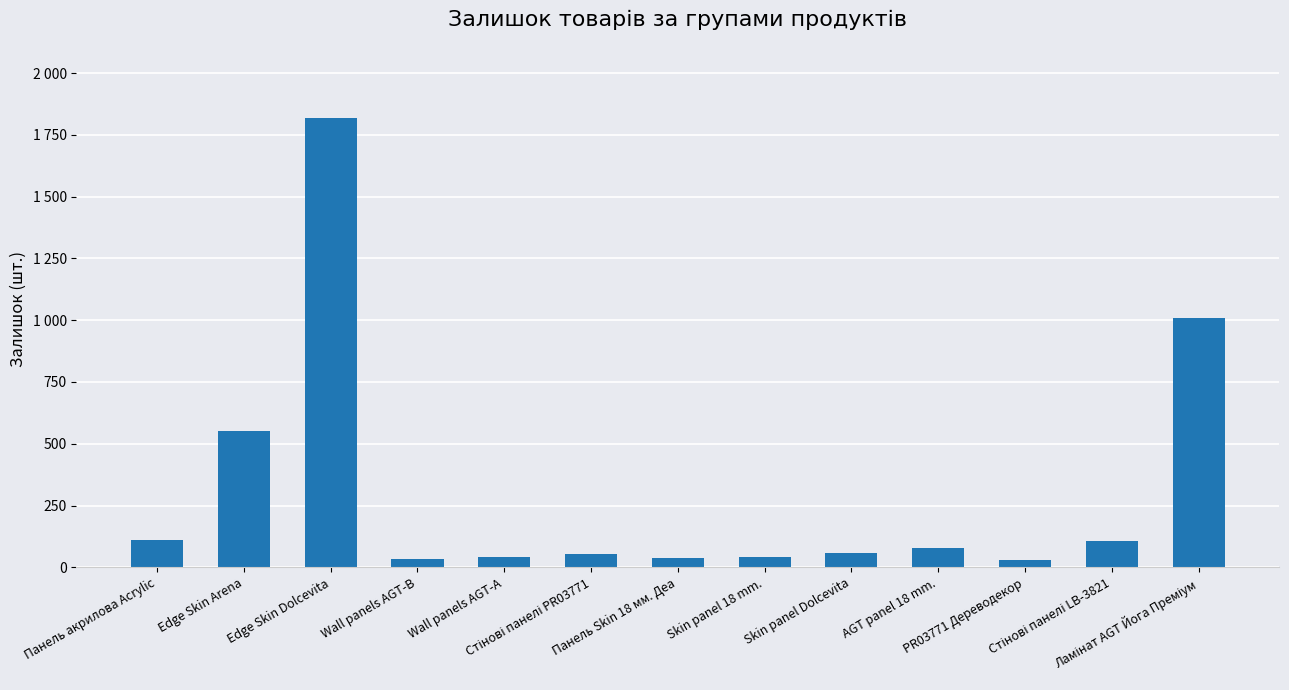

Is it true that the value at Стінові панелі LB-3821 is 65?

False